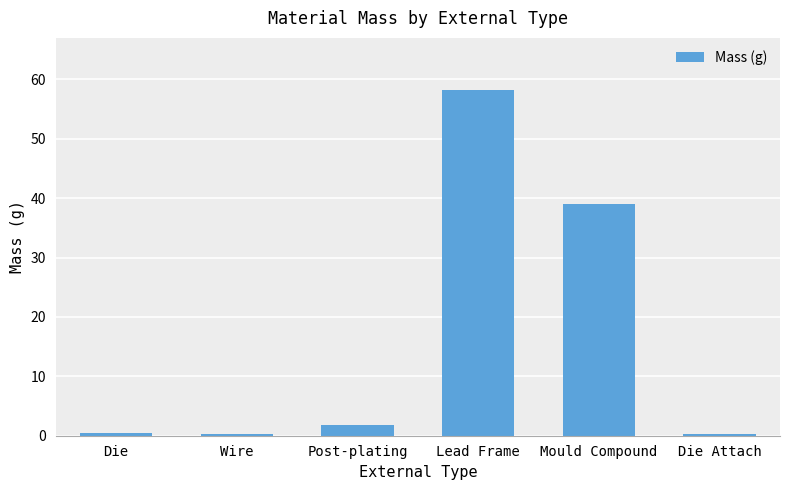

What is the average value?

16.7